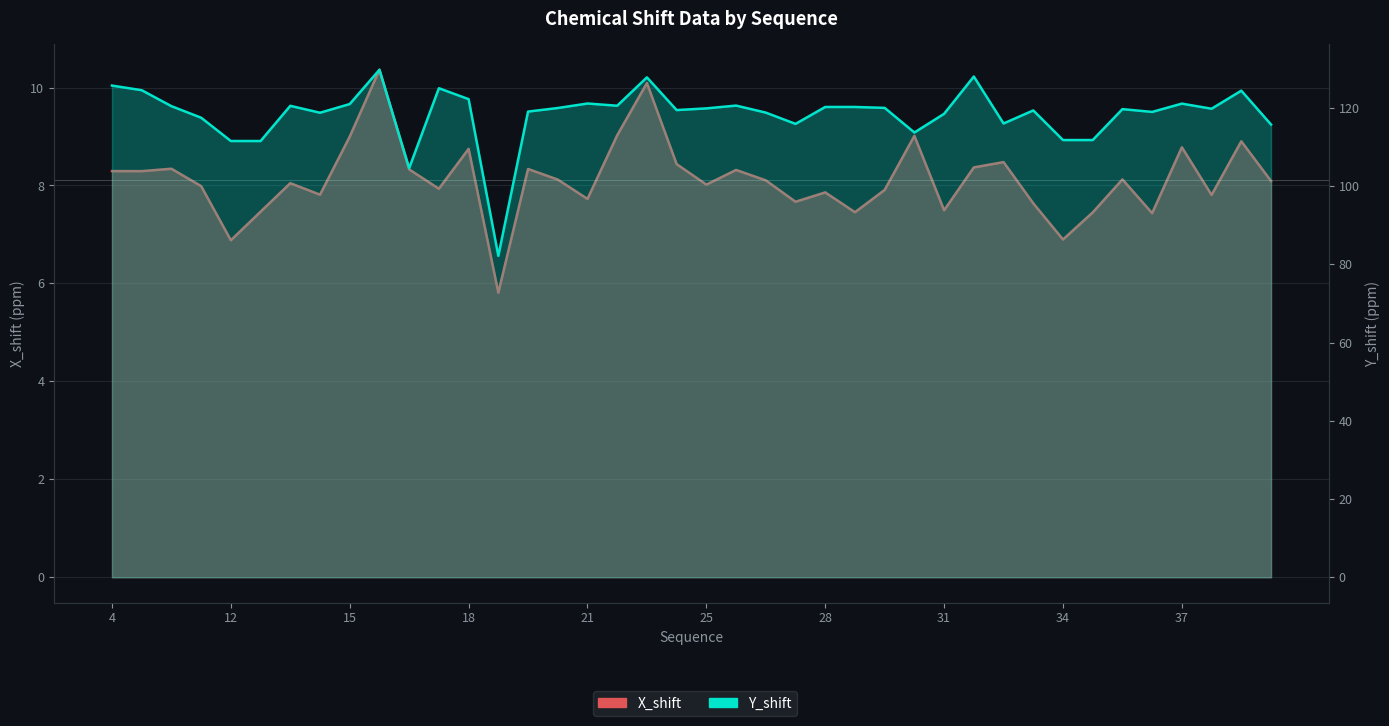

What is the value of the Y_shift point at the 37th from the left?

121.1